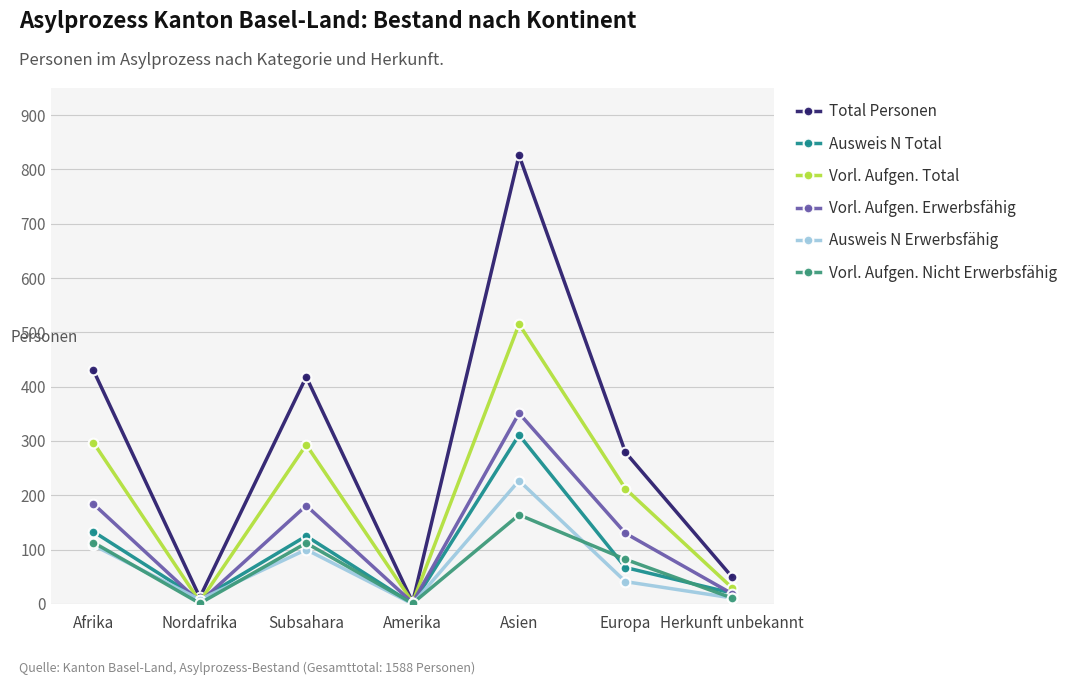

True or false: Total Personen has more than 1 interior local peaks.

True